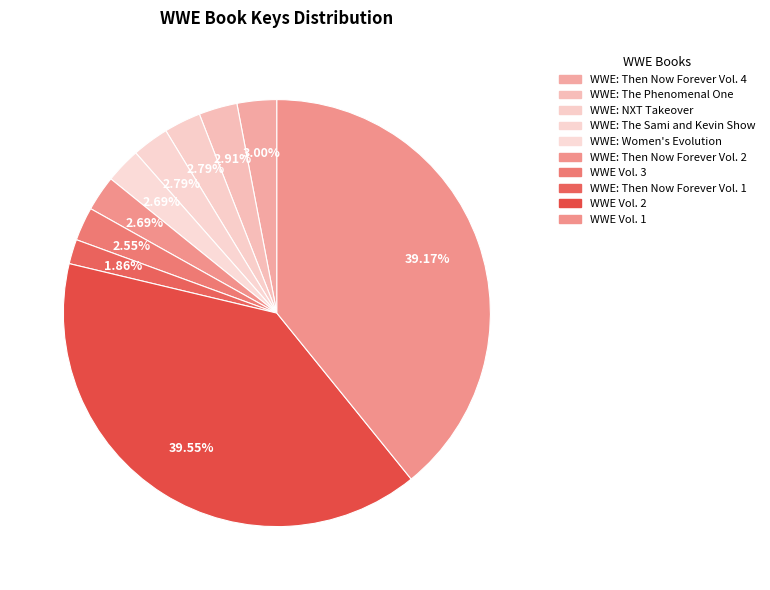

Between WWE: Then Now Forever Vol. 1 and WWE: NXT Takeover, which is larger?

WWE: NXT Takeover